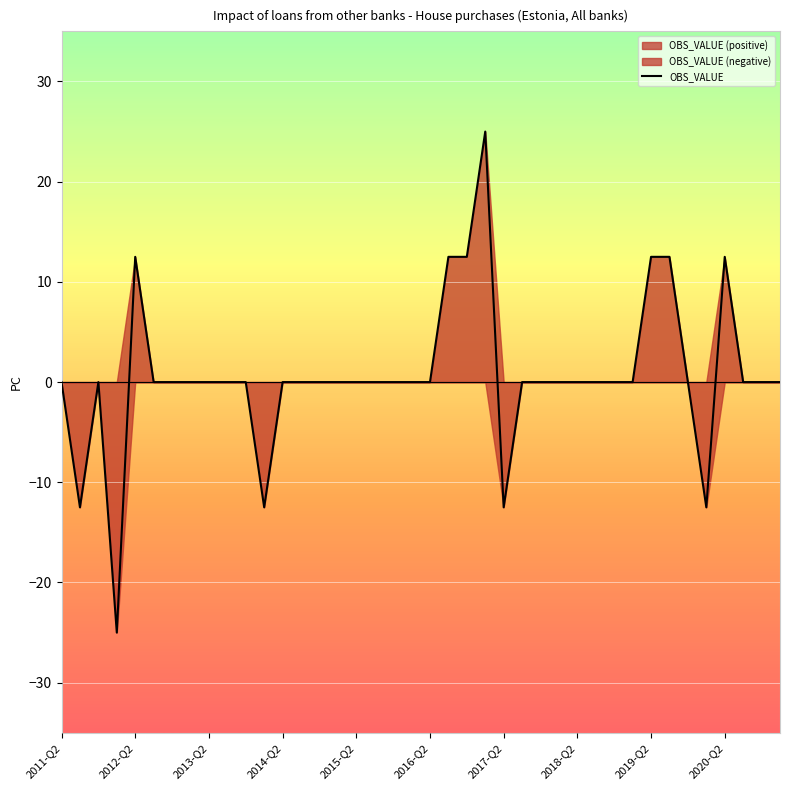

What is the maximum value shown in the chart?

25.0